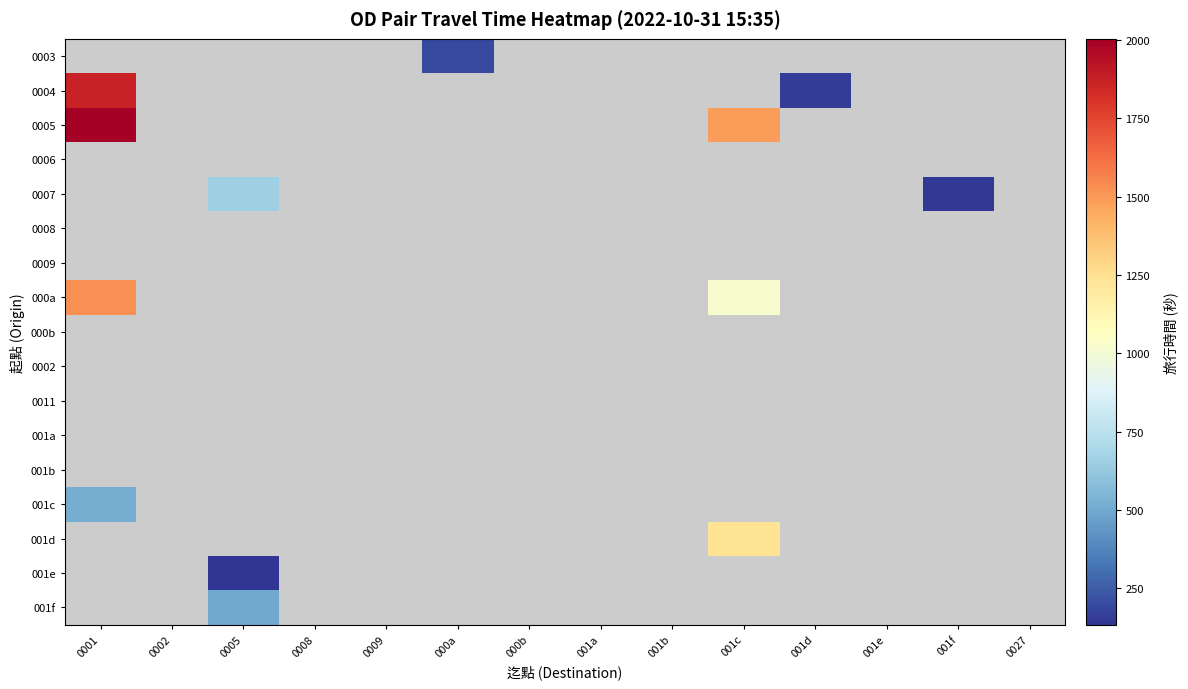

Is the value of 000a at 001e greater than the value of 001e at 0008?

No